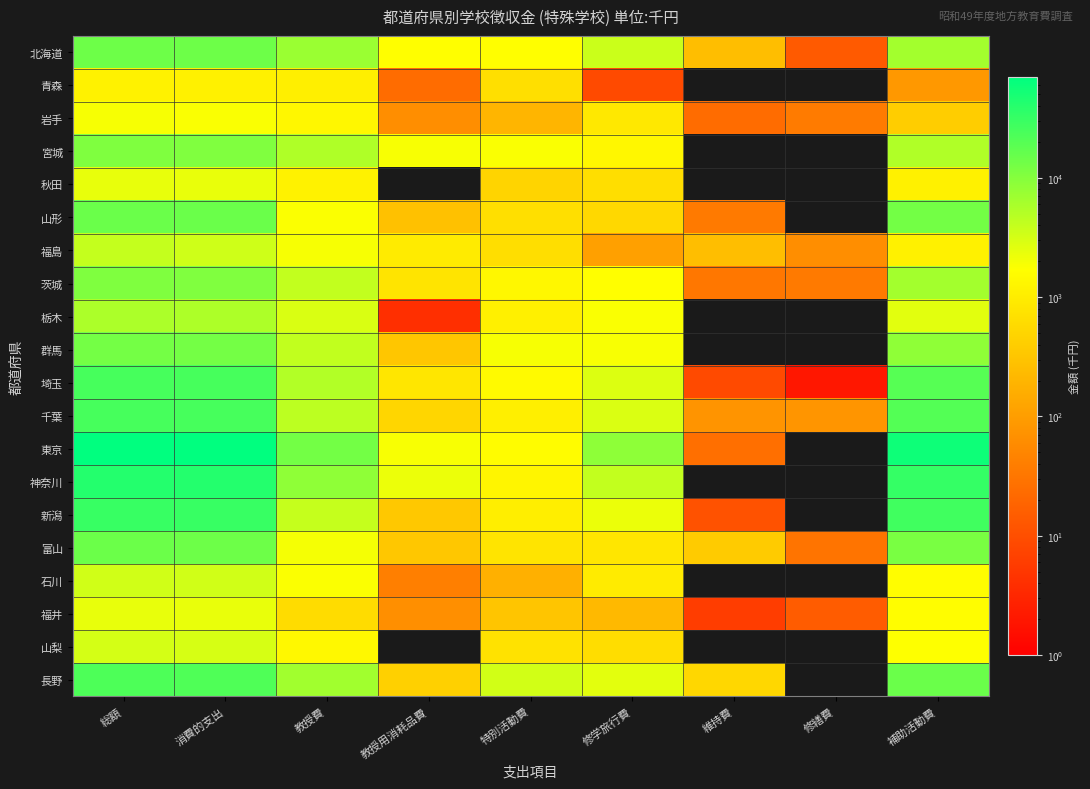

Which series has the widest spread of values?

東京